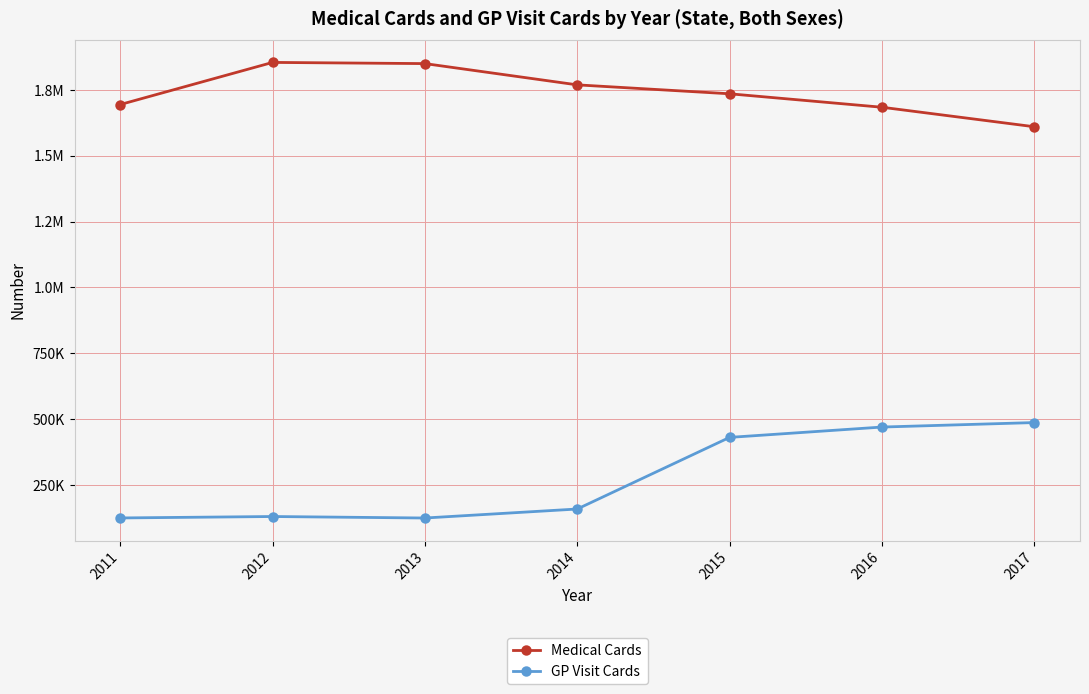

Does the chart have visible grid lines?

Yes